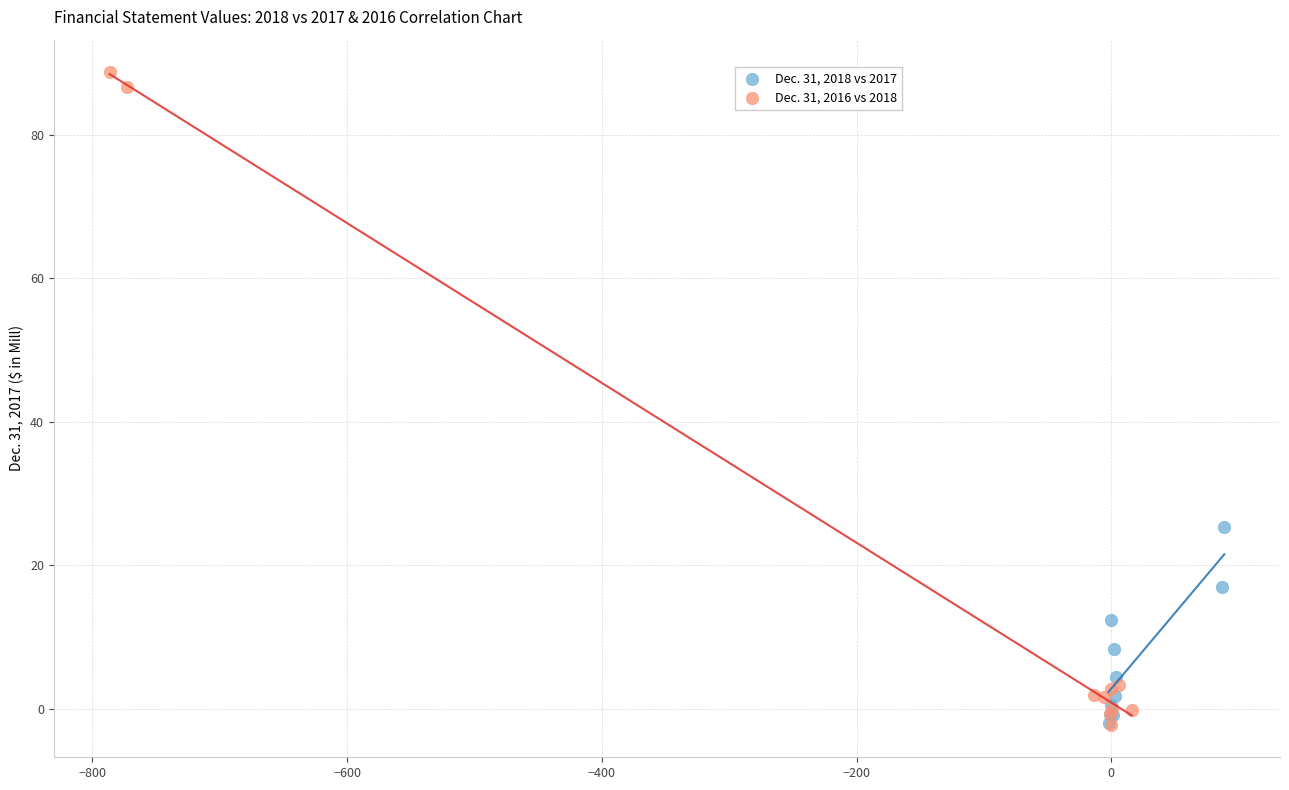

Which series has the widest spread of Y values?

Dec. 31, 2016 vs 2018